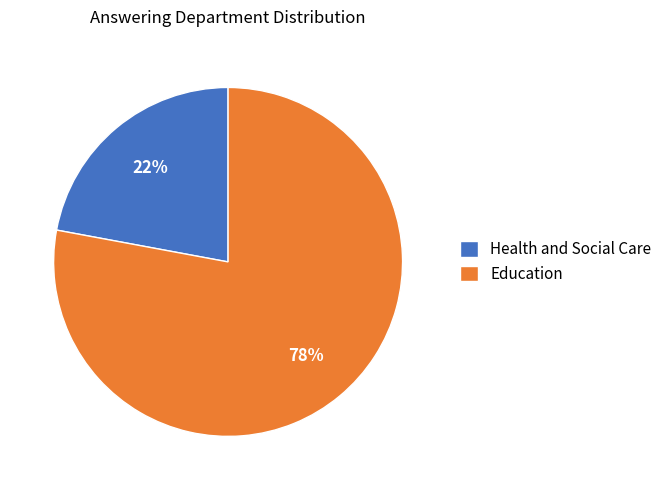

Count the number of slices in the pie.

2